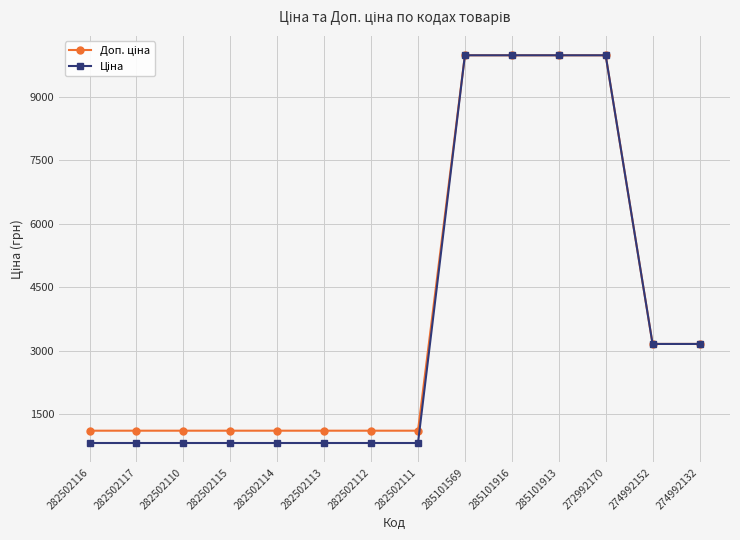

What is the smallest value displayed?

818.5